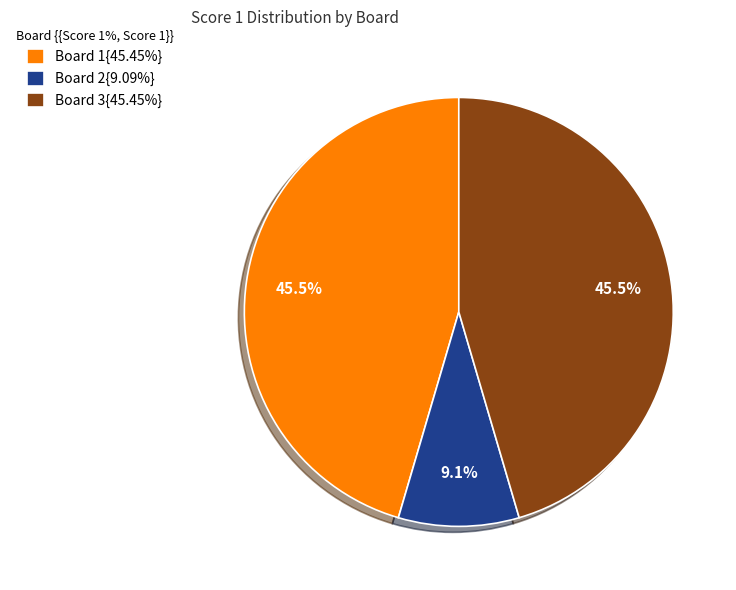

Does any single category account for the majority?

No